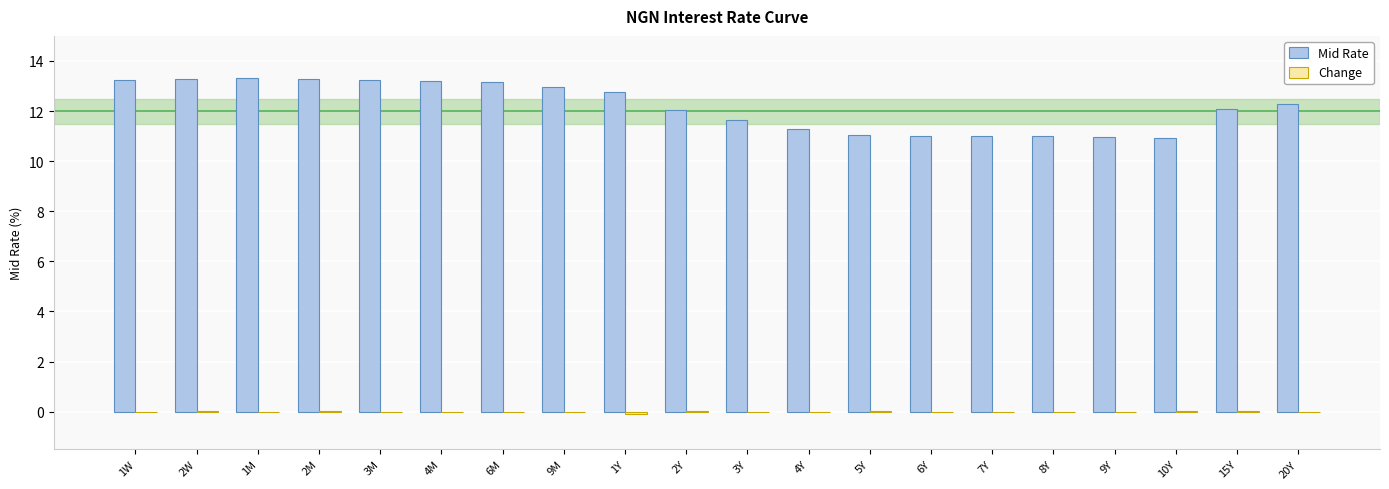

The Mid Rate series shows 16.6 at 6Y. True or false?

False